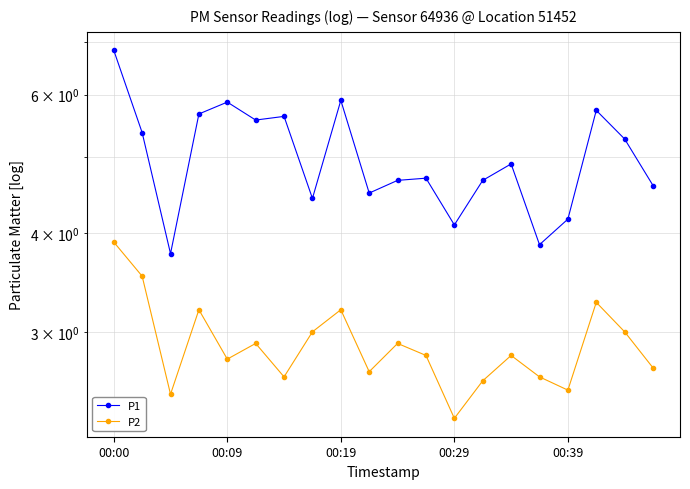

Rank the categories by P2 value from lowest to highest.

12, 00:19, 16, 13, 6, 15, 9, 19, 00:39, 11, 14, 5, 10, 7, 18, 00:29, 8, 17, 00:09, 00:00